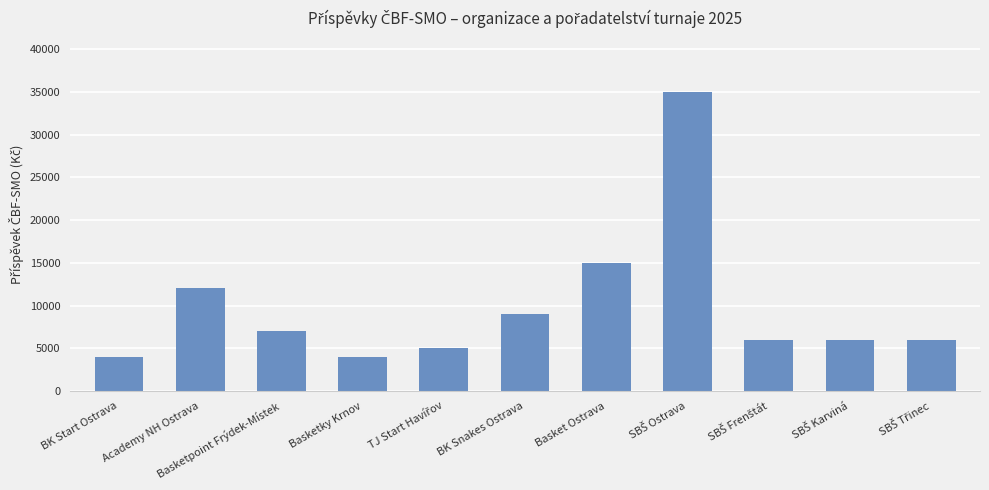

What is the difference between the maximum and minimum values?

31000